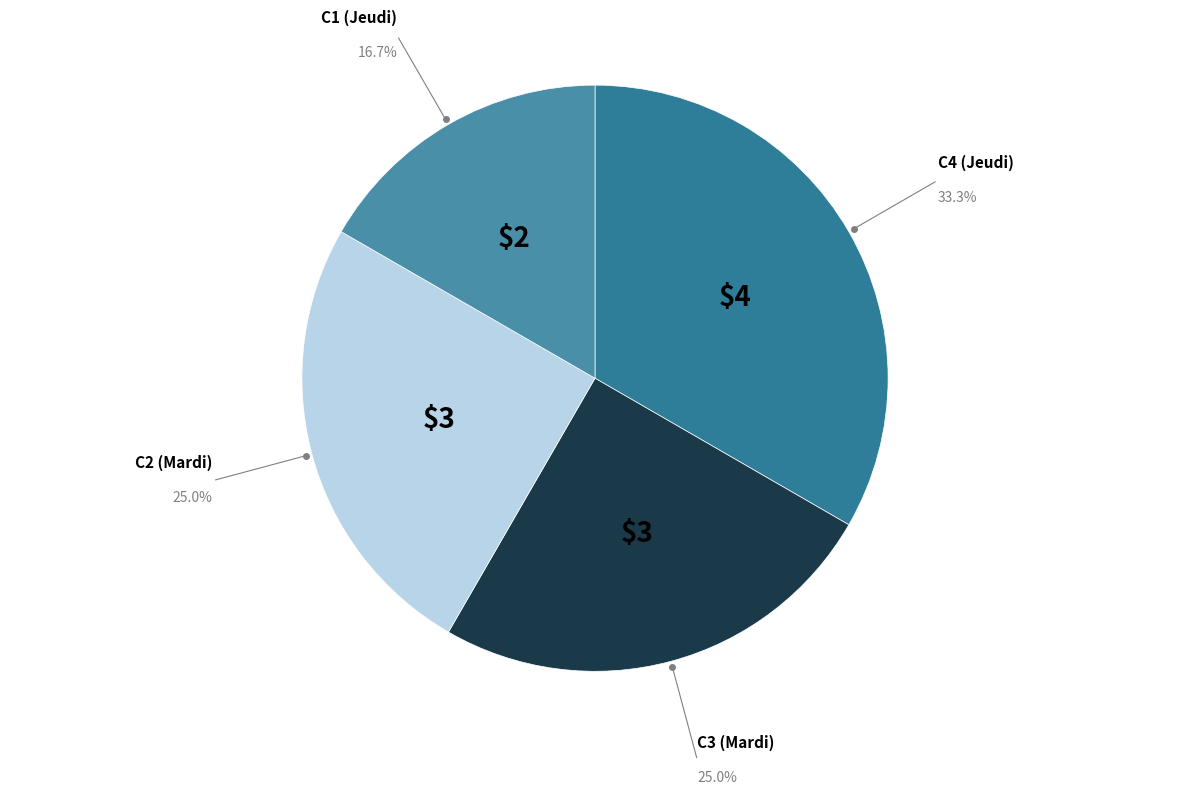

What is the largest slice in the pie chart?

C4